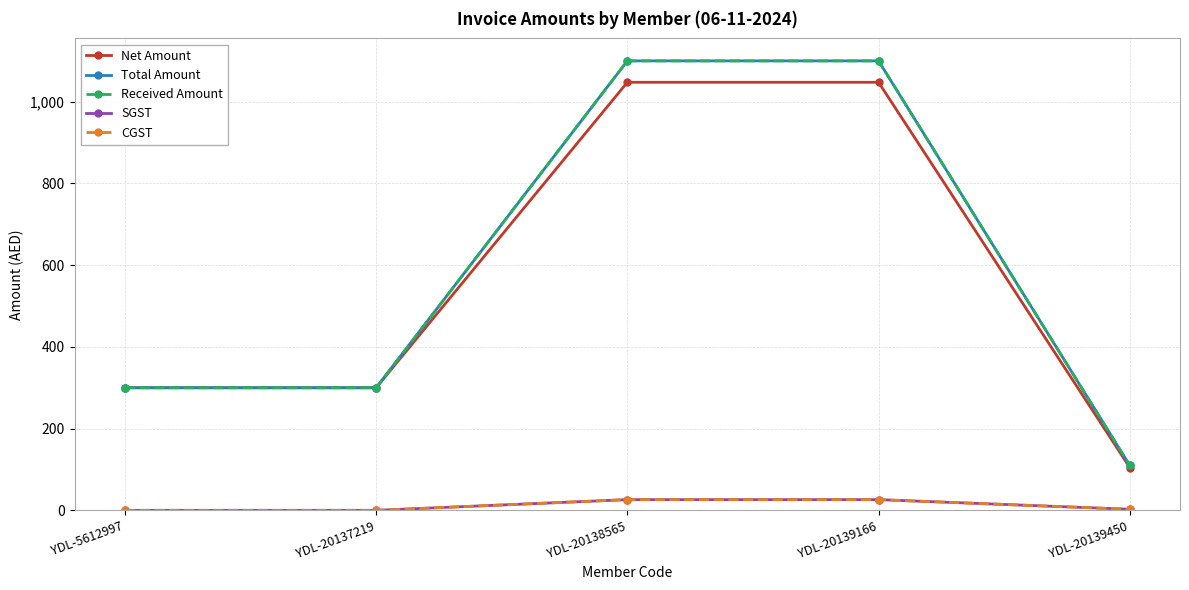

Is this an area chart (filled region under the line)?

No